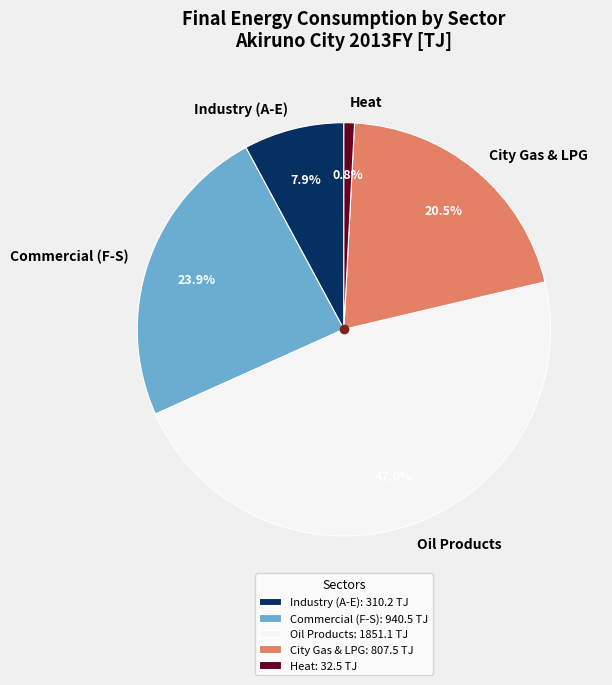

The Oil Products slice represents 47% of the pie. True or false?

True